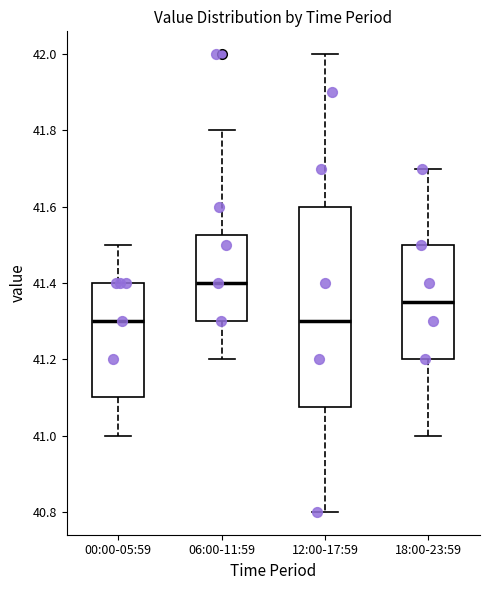

Reading left to right, transcribe this box plot: for each box, give where its median line is, the range the box spans, and where its two whiskers end, as read against the y-axis. The values are not printed on the chart, so give them approximately, as read against the axis.

00:00-05:59: median 41.30, box 41.10 to 41.40, whiskers 41.00 to 41.50
06:00-11:59: median 41.40, box 41.30 to 41.52, whiskers 41.20 to 41.80
12:00-17:59: median 41.30, box 41.08 to 41.60, whiskers 40.80 to 42.00
18:00-23:59: median 41.36, box 41.20 to 41.50, whiskers 41.00 to 41.70